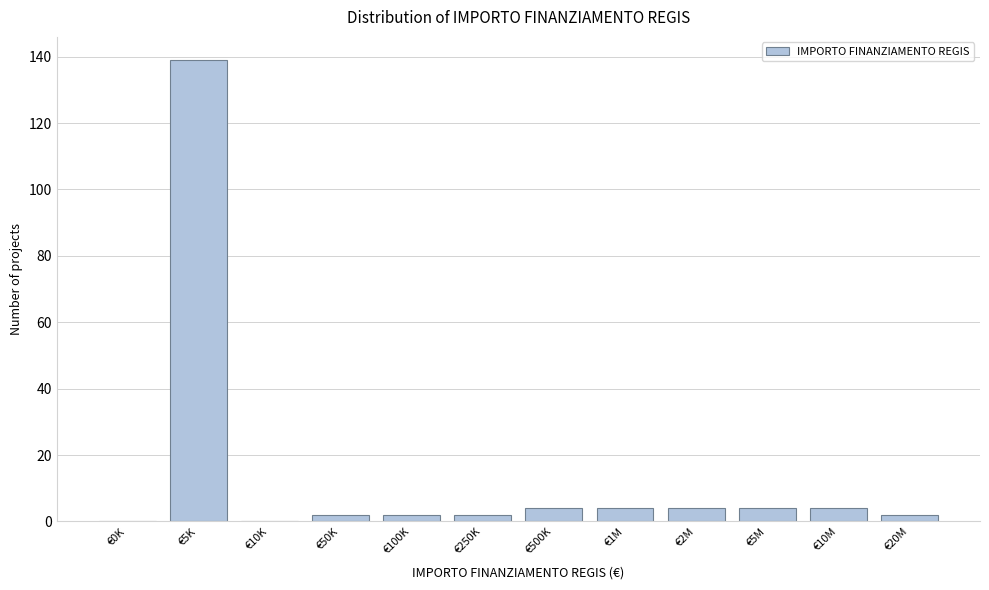

Reading right to left, what are all the values shown in this chart?

€20M=2	€10M=4	€5M=4	€2M=4	€1M=4	€500K=4	€250K=2	€100K=2	€50K=2	€10K=0	€5K=139	€0K=0